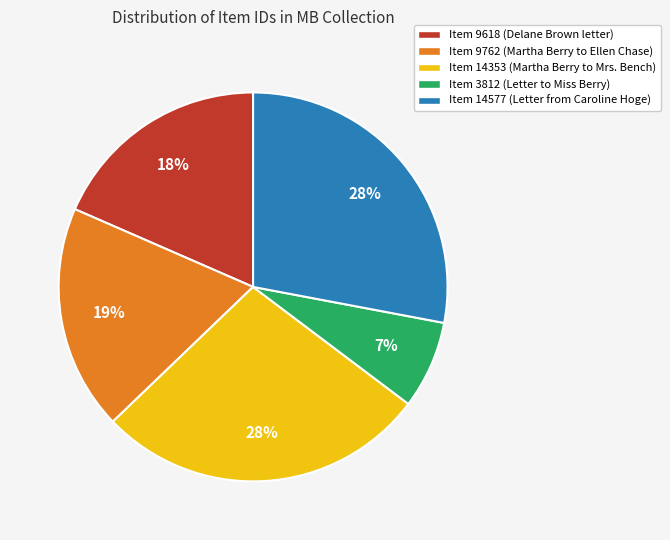

Is the sum of Item 9762 and Item 14577 greater than half?

No